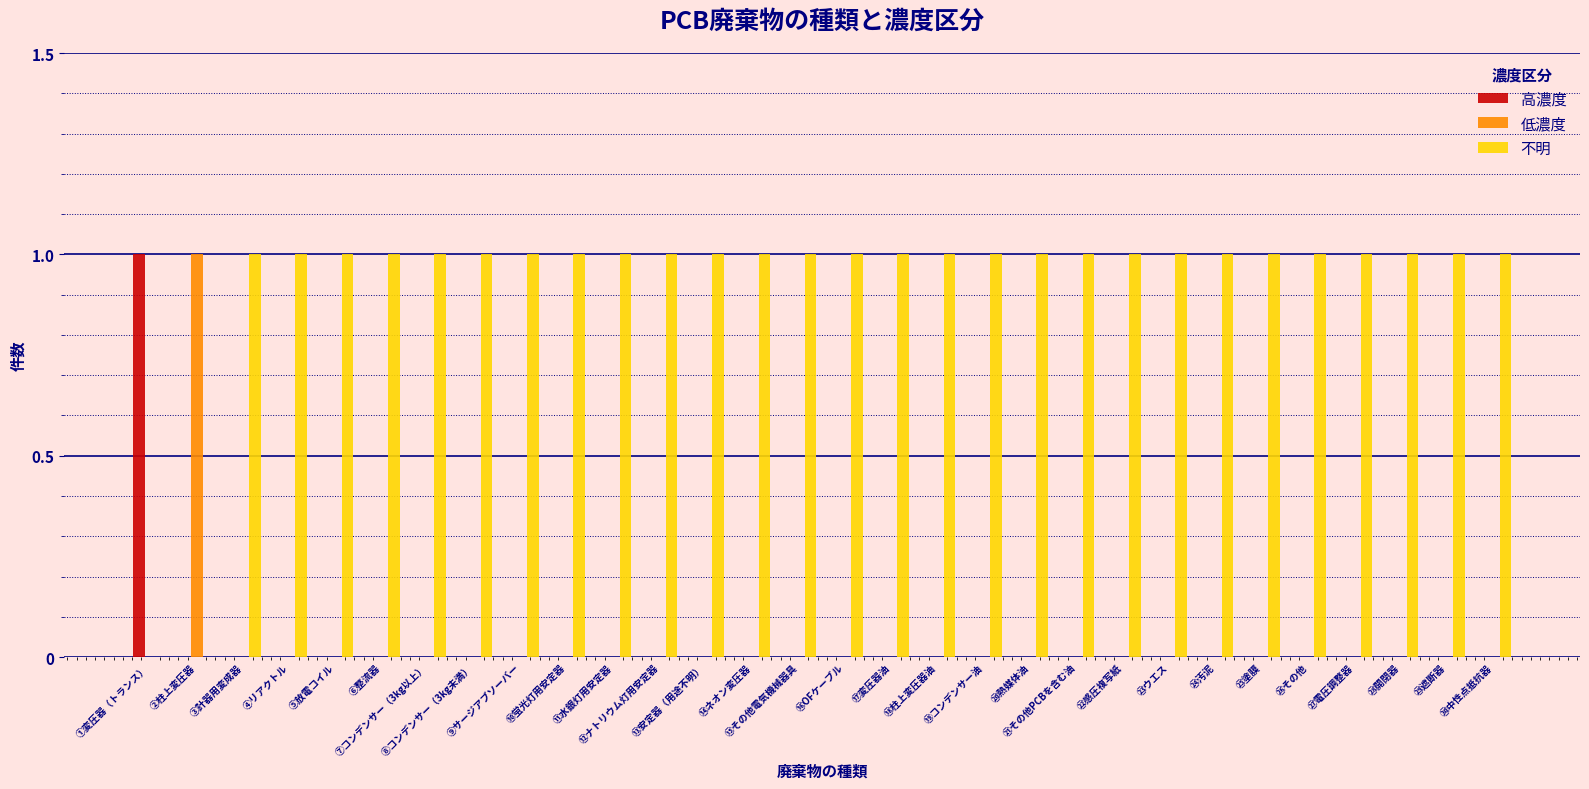

Count the 高濃度 values in the range 0 to 1.

30